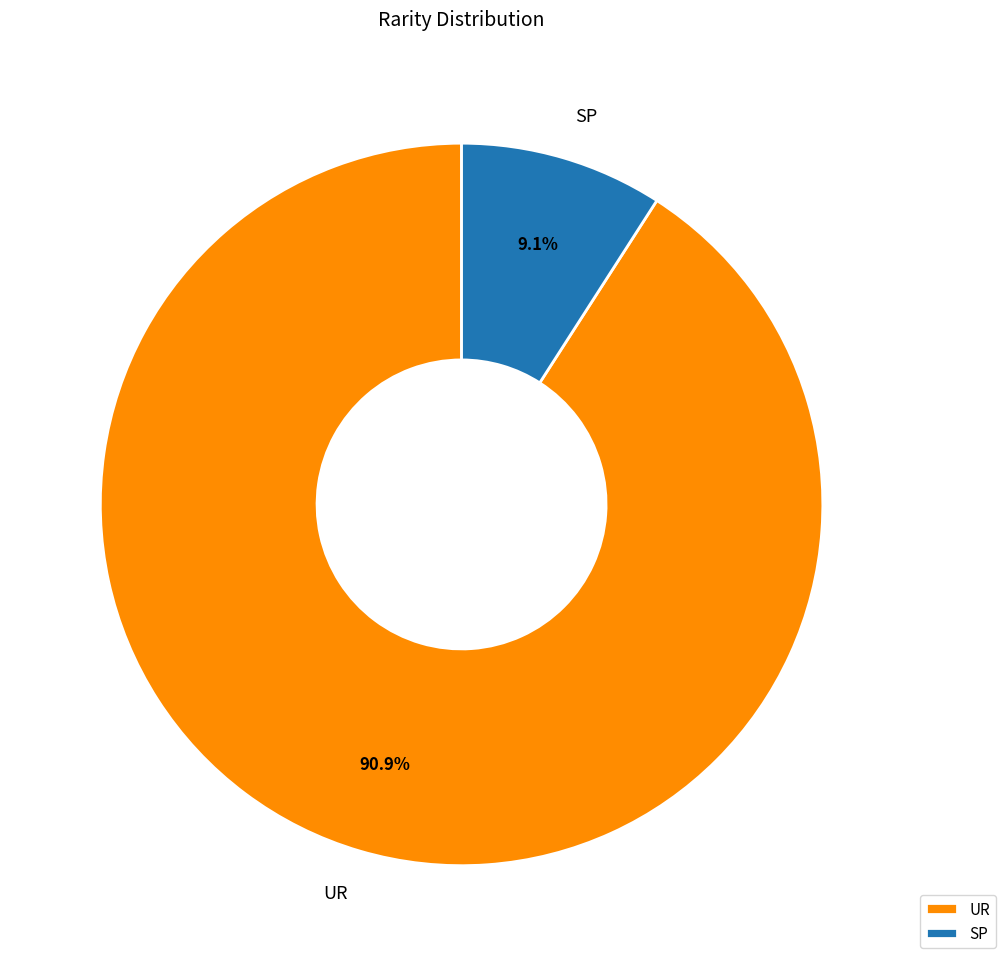

Is there a majority slice in this chart?

Yes